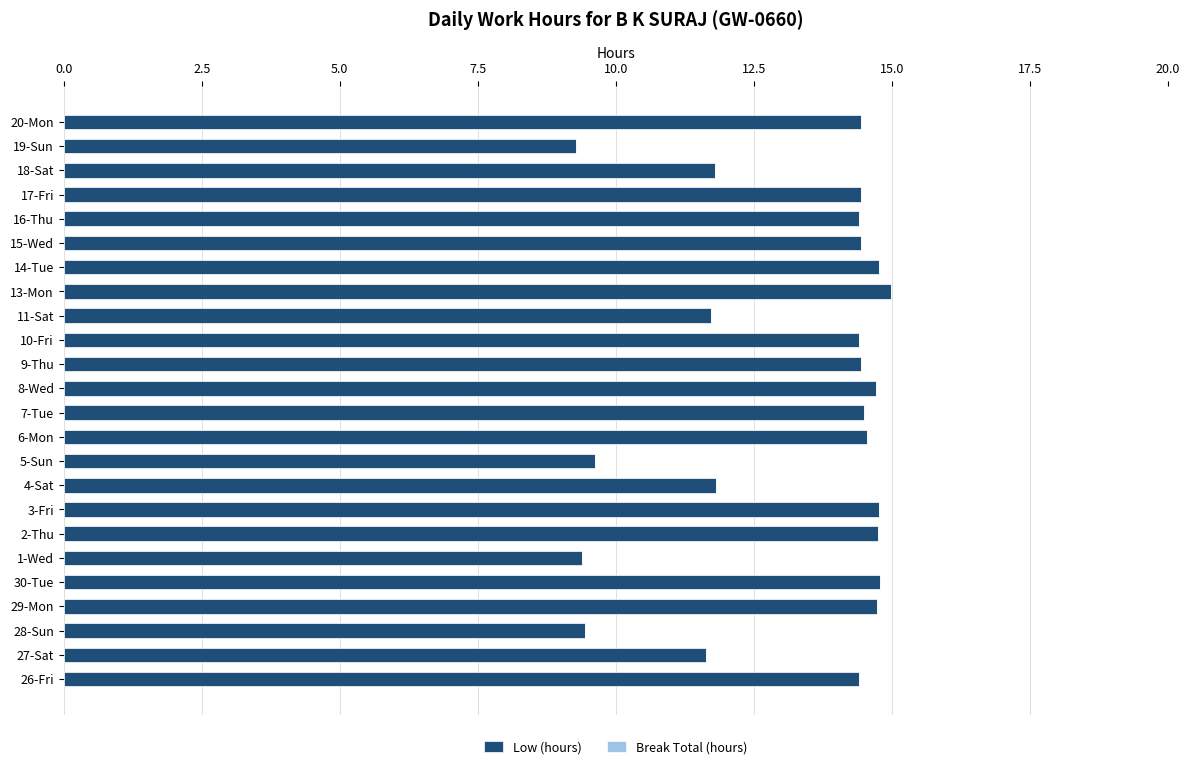

Between 27-Sat and 5-Sun, which is larger?

27-Sat